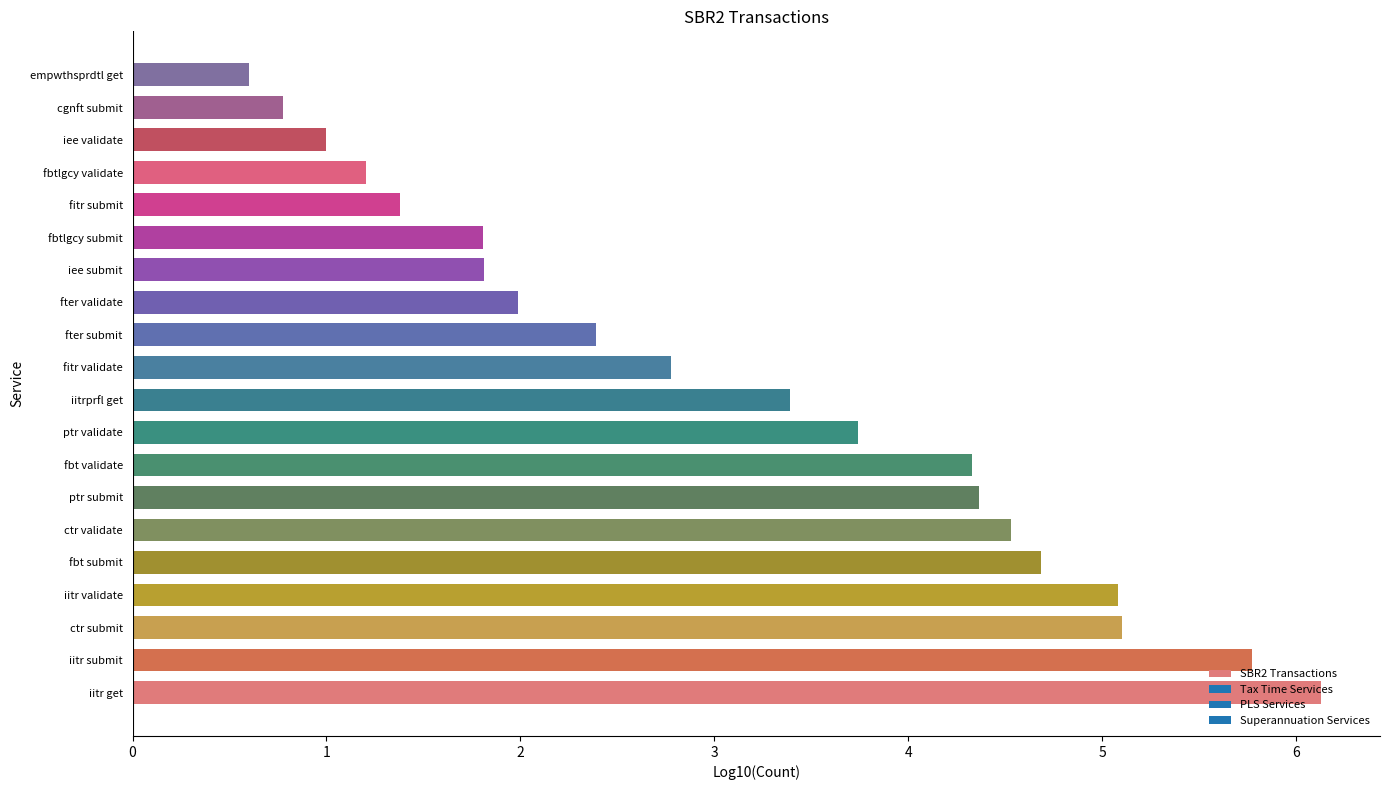

The value at iee submit is 1.8. True or false?

True